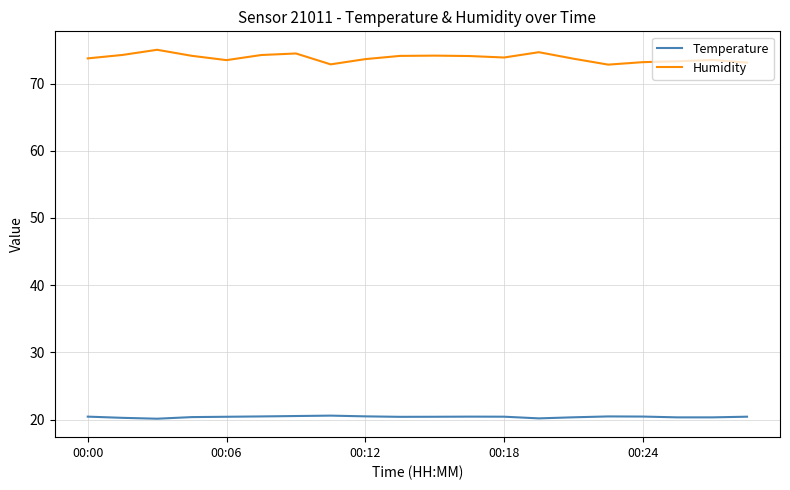

How many categories are shown in the chart?

20